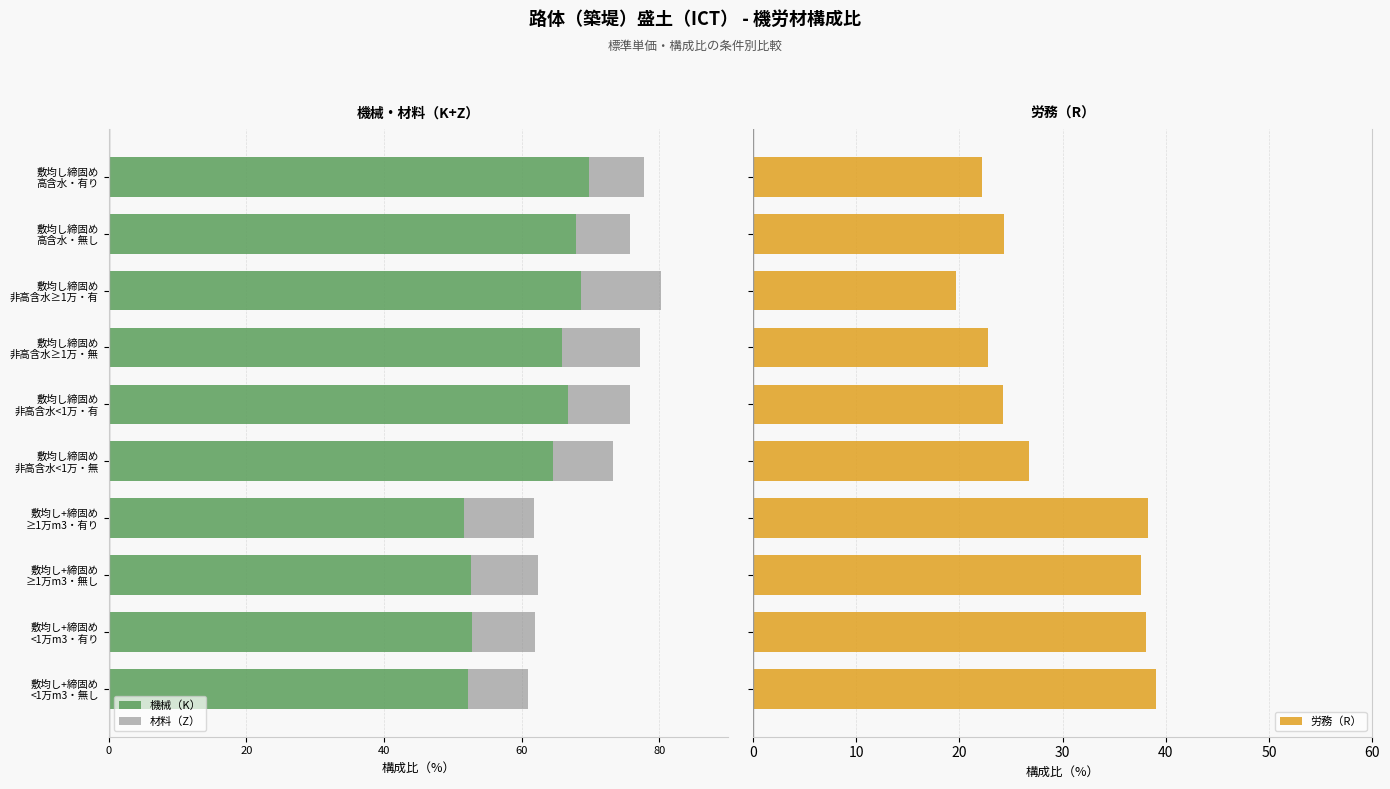

List the series in order of their peak value, lowest first.

機械（K）, 材料（Z）, 労務（R）